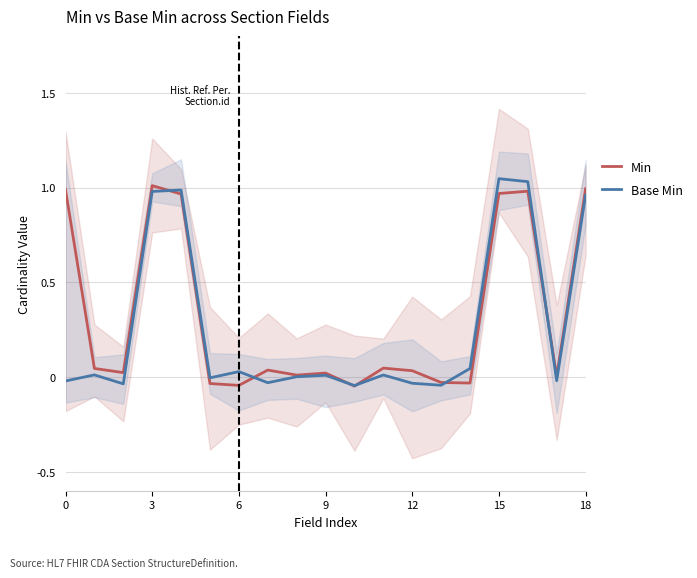

What are all the series names shown in the legend?

Min, Base Min